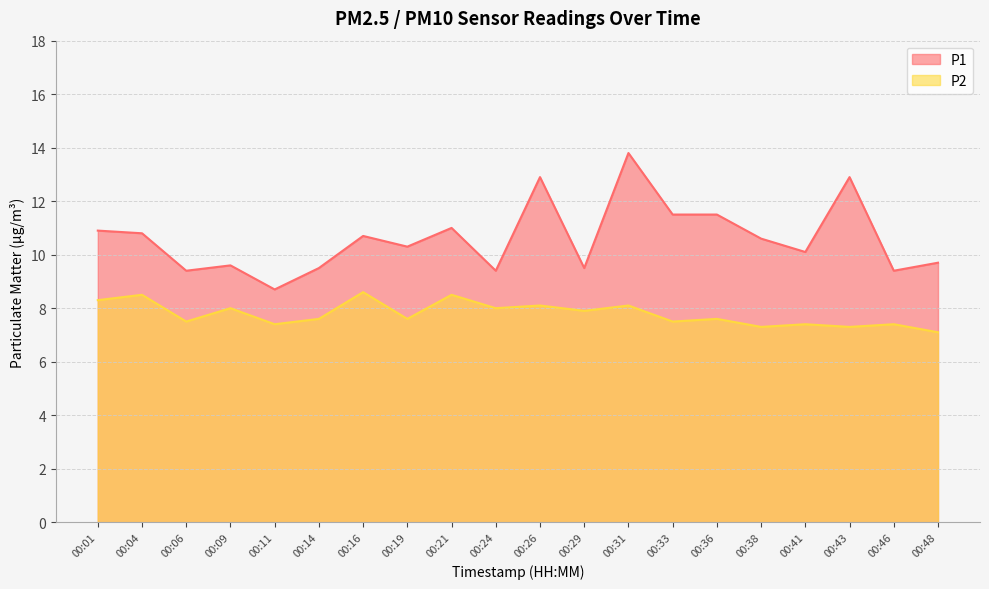

True or false: P2 and P1 cross at least once.

False